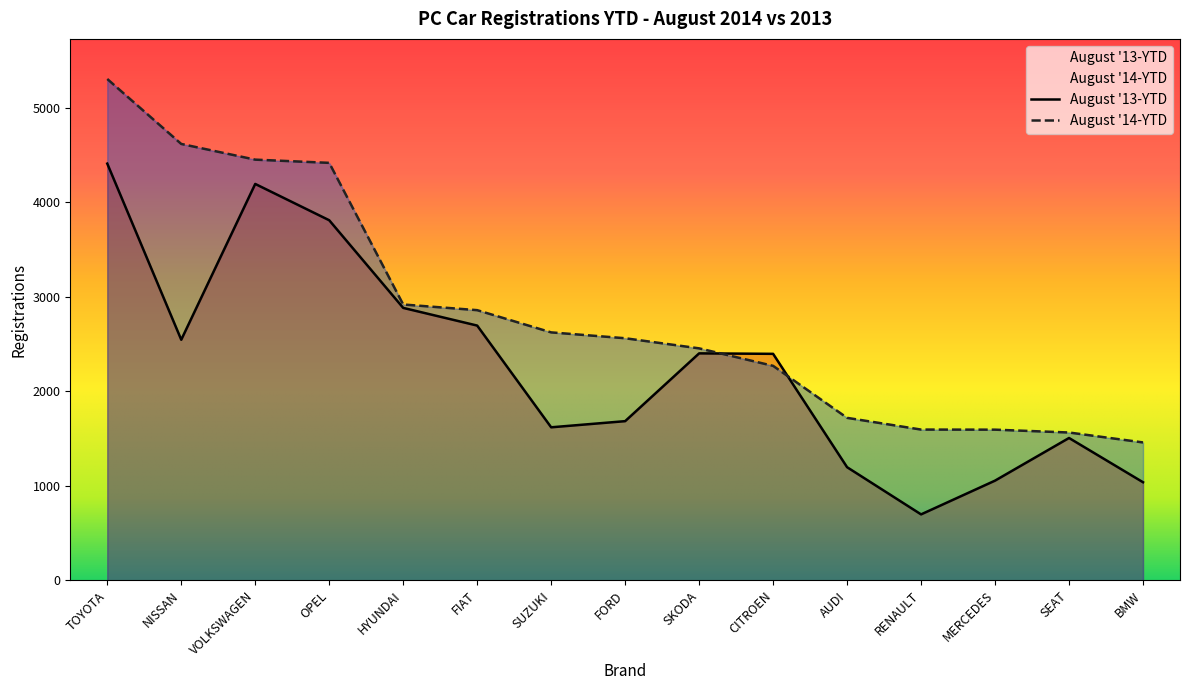

What is the label of the 3rd point from the right?

MERCEDES